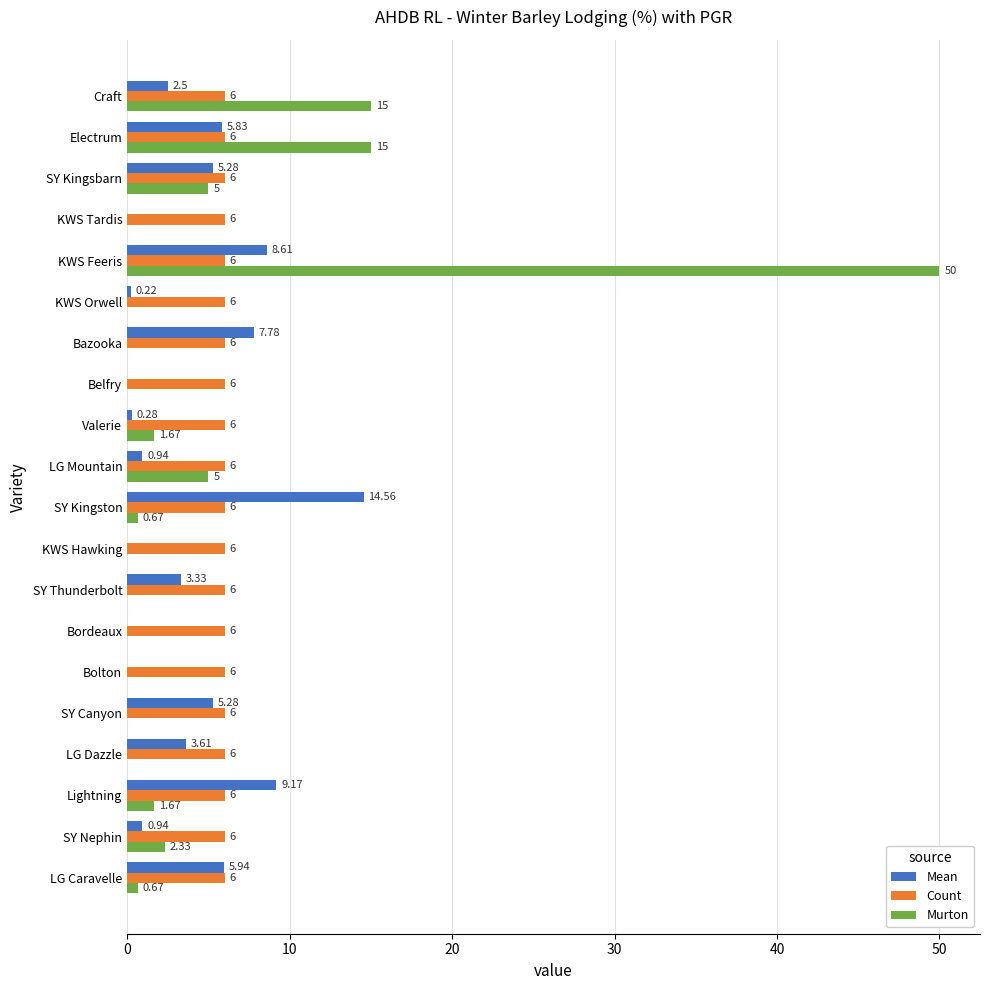

Between Electrum and LG Mountain, which series saw the biggest shift?

Murton